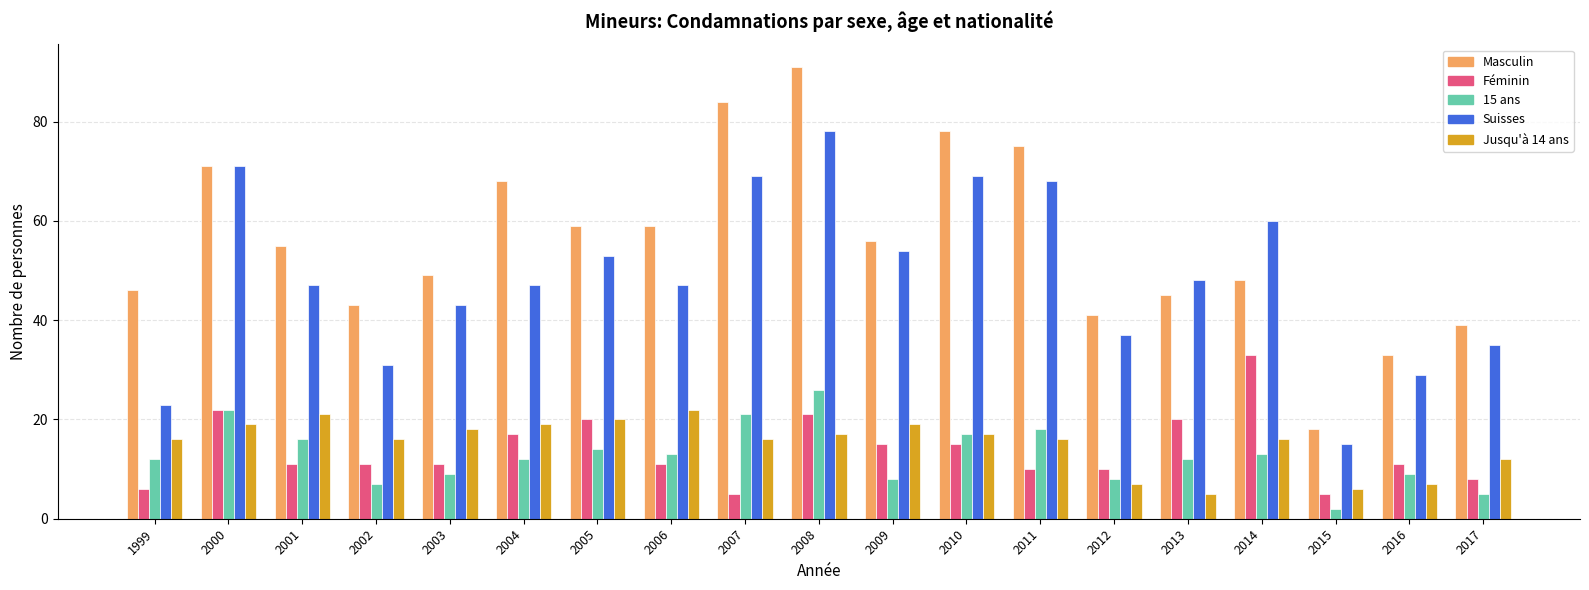

What is the difference between the highest and lowest values at 2002?

36